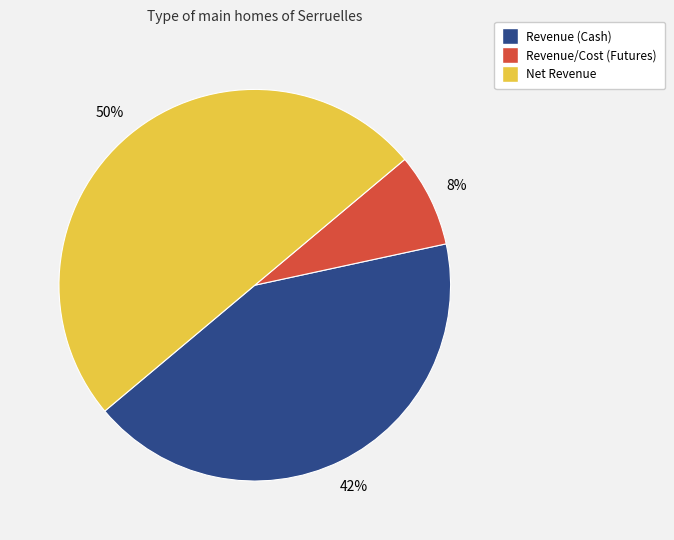

What is the ratio of the value at Revenue (Cash) to the value at Net Revenue?

0.8